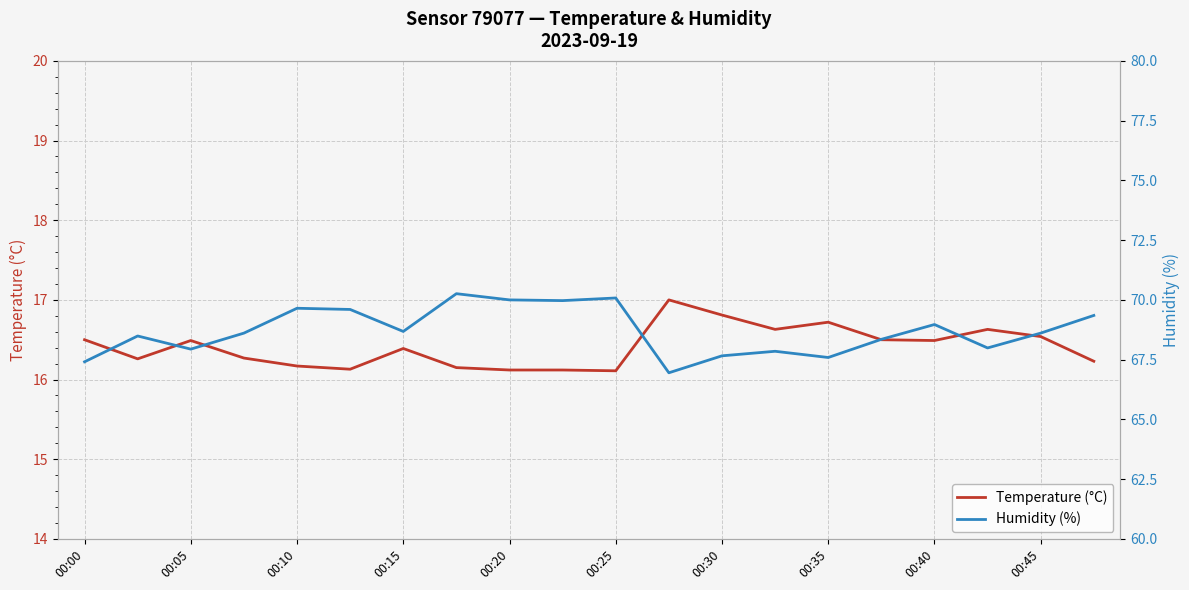

What is the minimum value for Temperature (°C)?

16.1